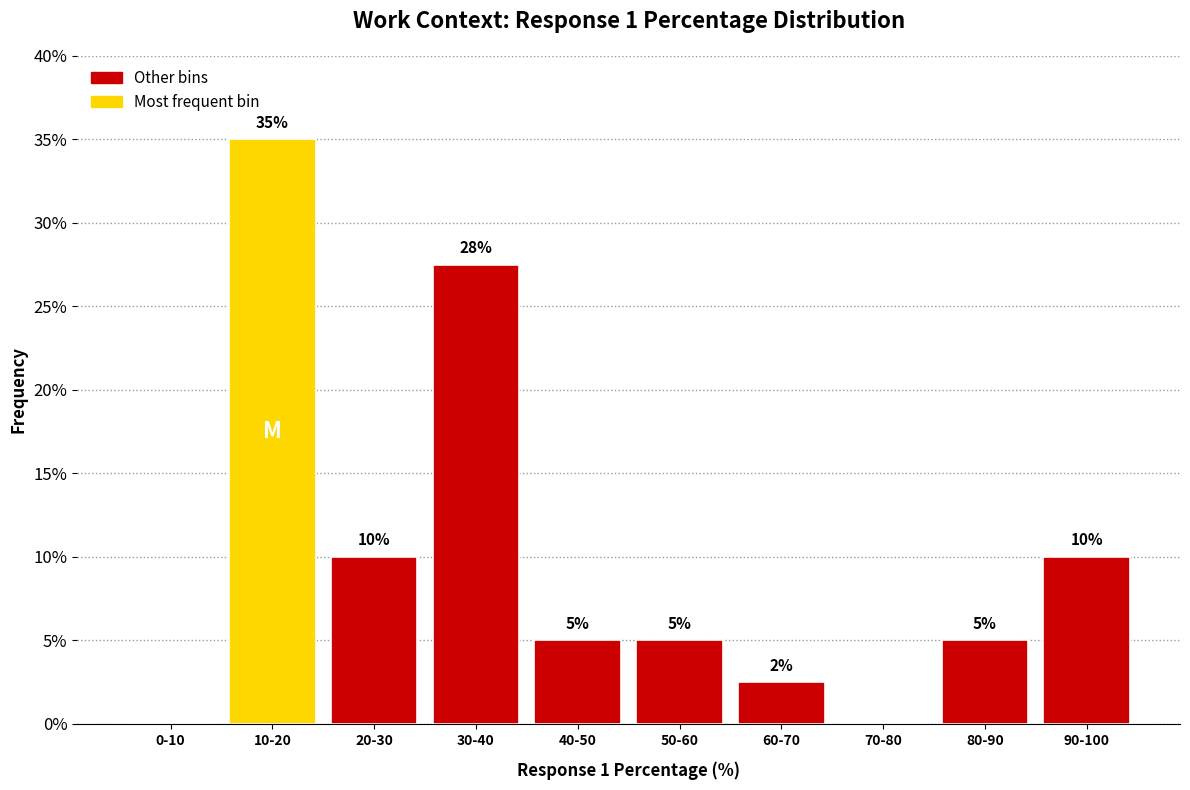

What is the sum of the values at 20-30 and 0-10?

10.0